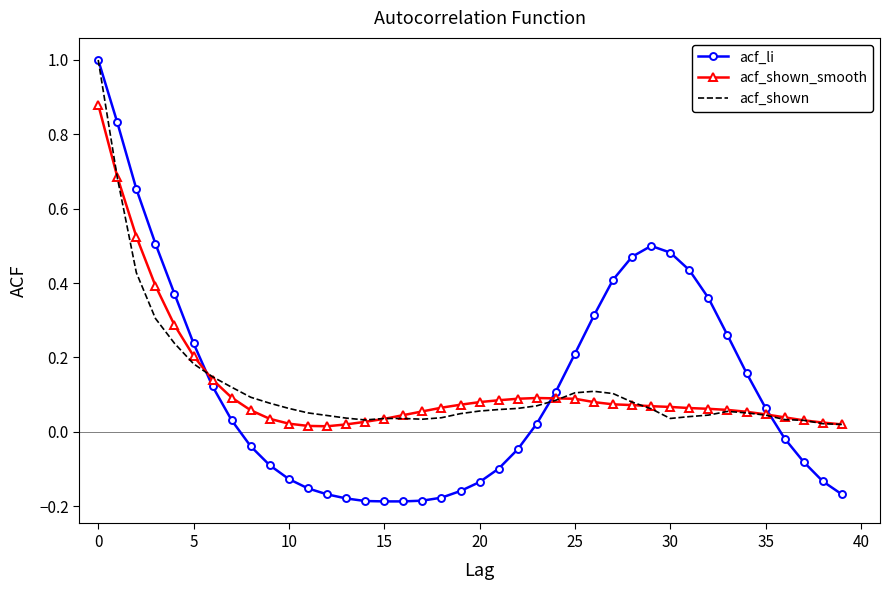

What is the difference between the maximum and minimum values in the acf_li series?

1.2